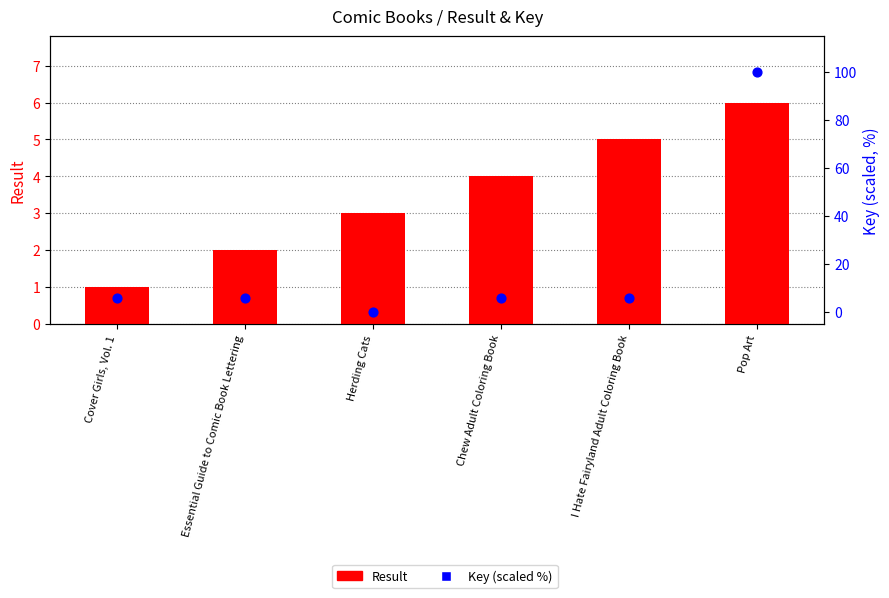

Which series contains the lowest Y value?

Key (scaled %)